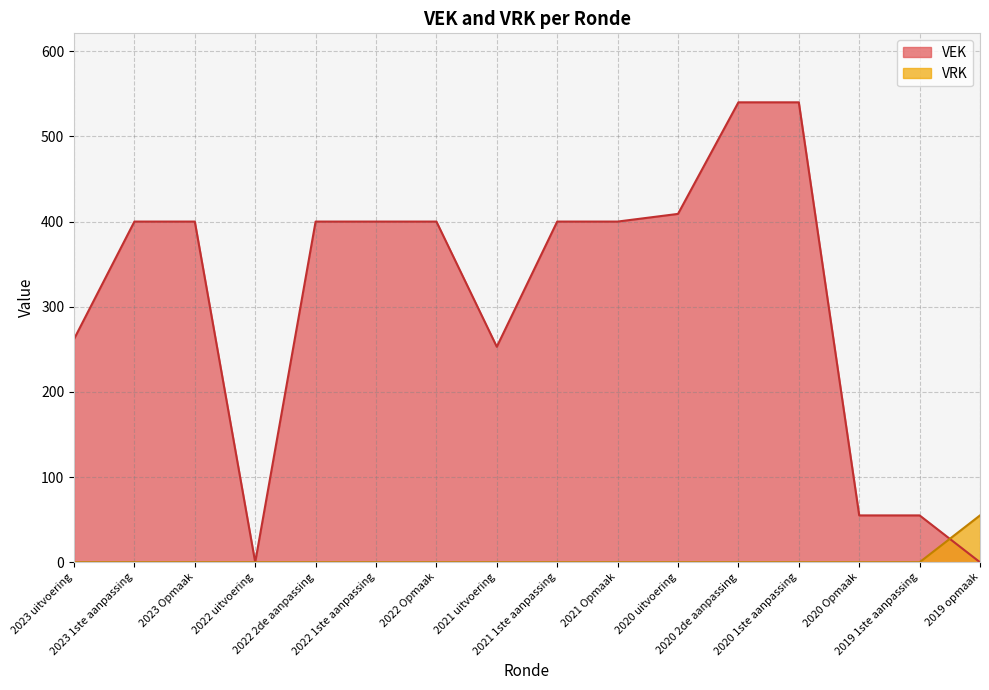

Does the chart have visible grid lines?

Yes